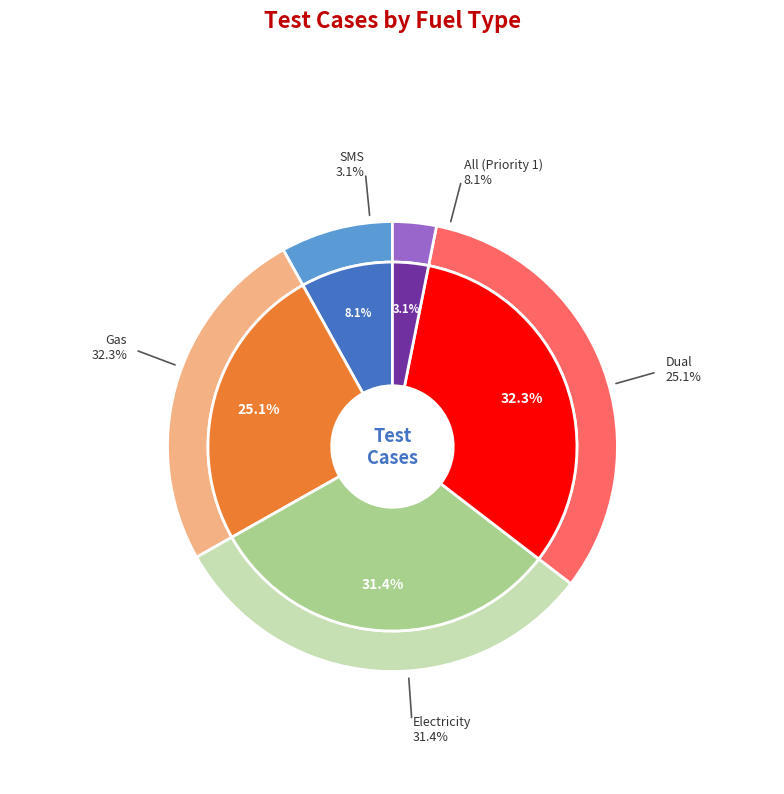

Rank the categories by value from lowest to highest.

SMS, All (Priority 1), Dual, Electricity, Gas